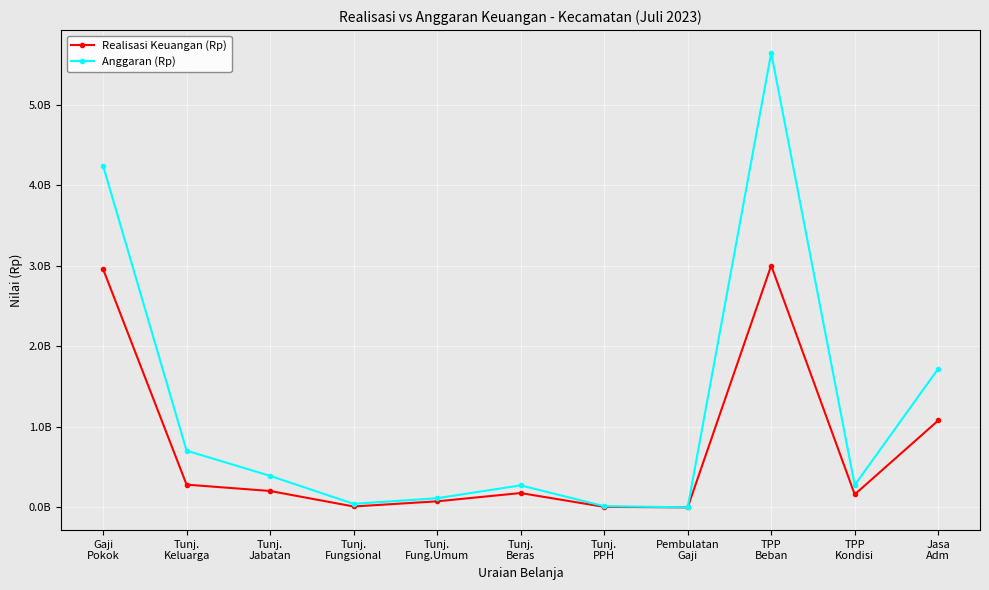

Read the Anggaran (Rp) value at Tunj.
Jabatan, to the nearest 100.

391967200